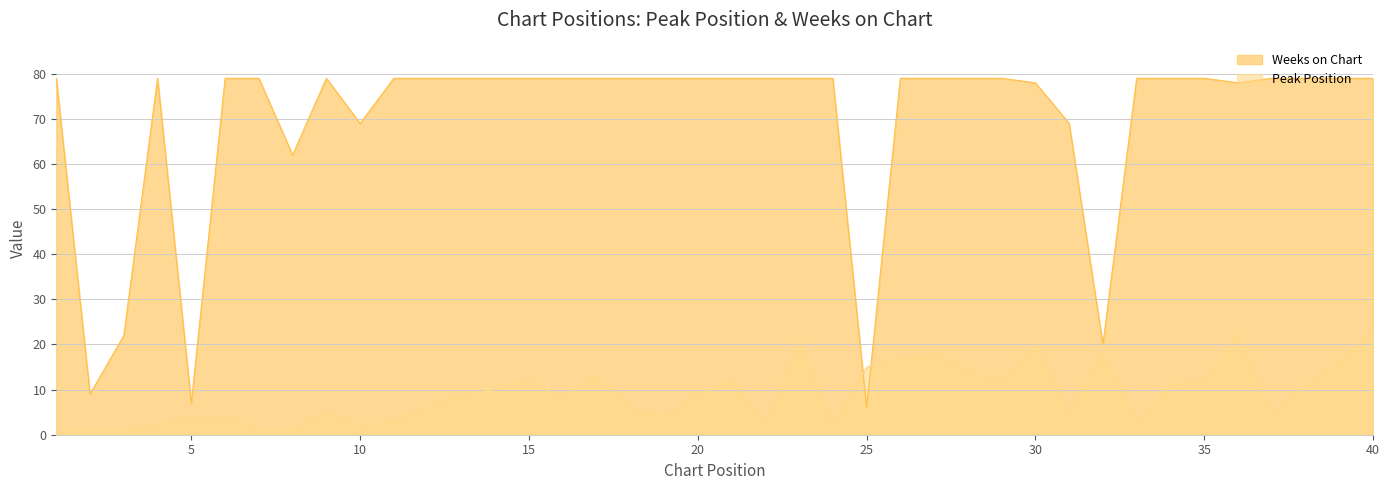

What is the spread (max minus min) of values at 4?

77